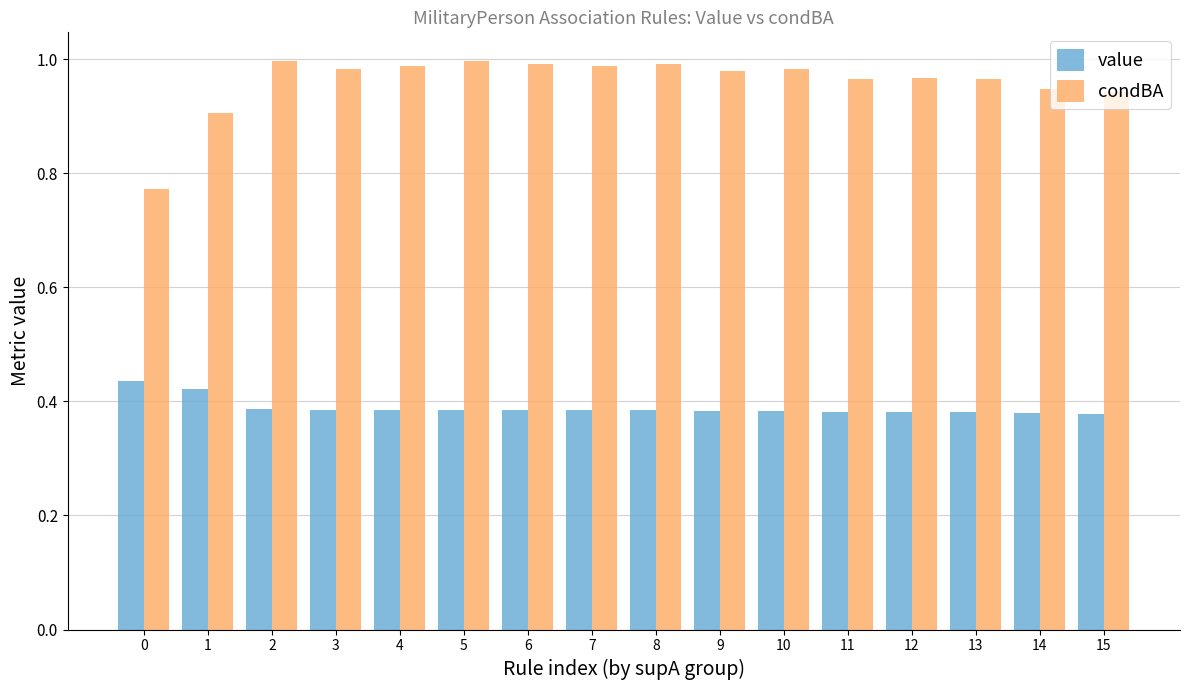

Are the bars grouped side by side (vs. stacked)?

Yes